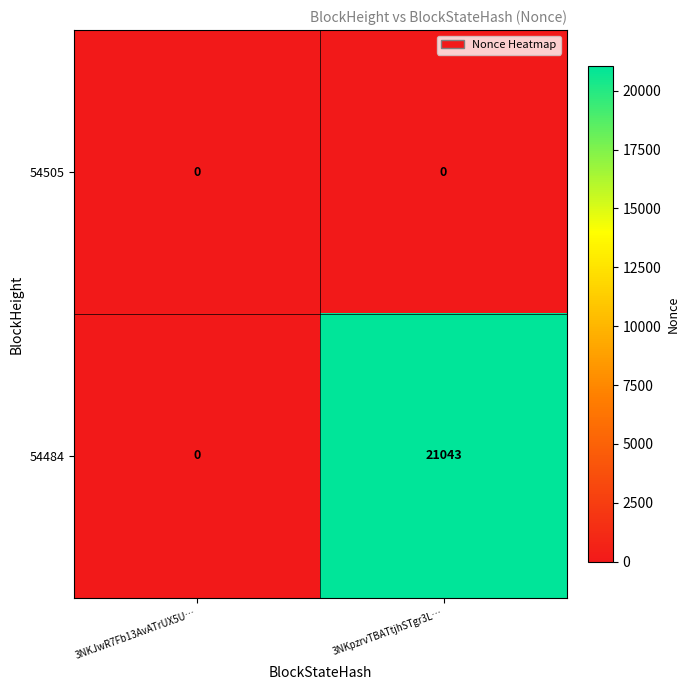

At which category is the sum across all series the highest?

3NKpzrvTBATtjhSTgr3L…